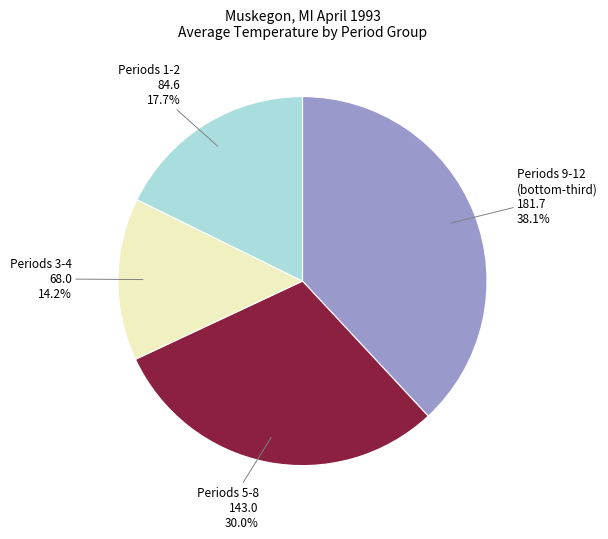

Is there any slice that represents more than half of the pie?

No